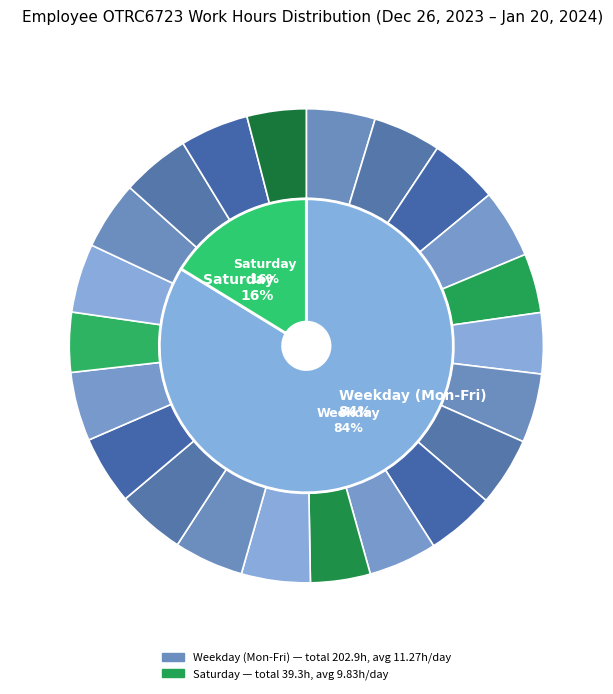

To the nearest percent, what is the average slice percentage?

5%